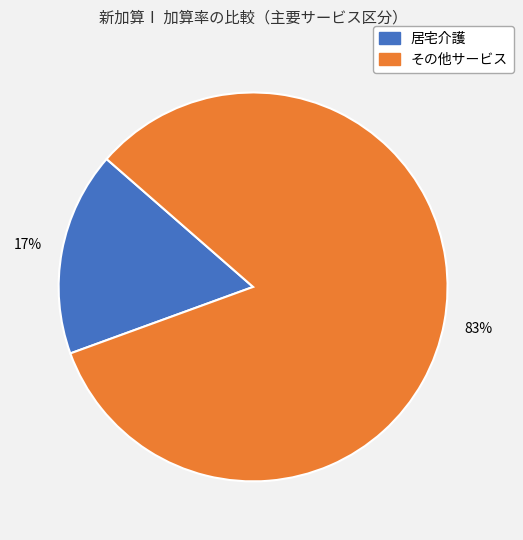

Is there a majority slice in this chart?

Yes